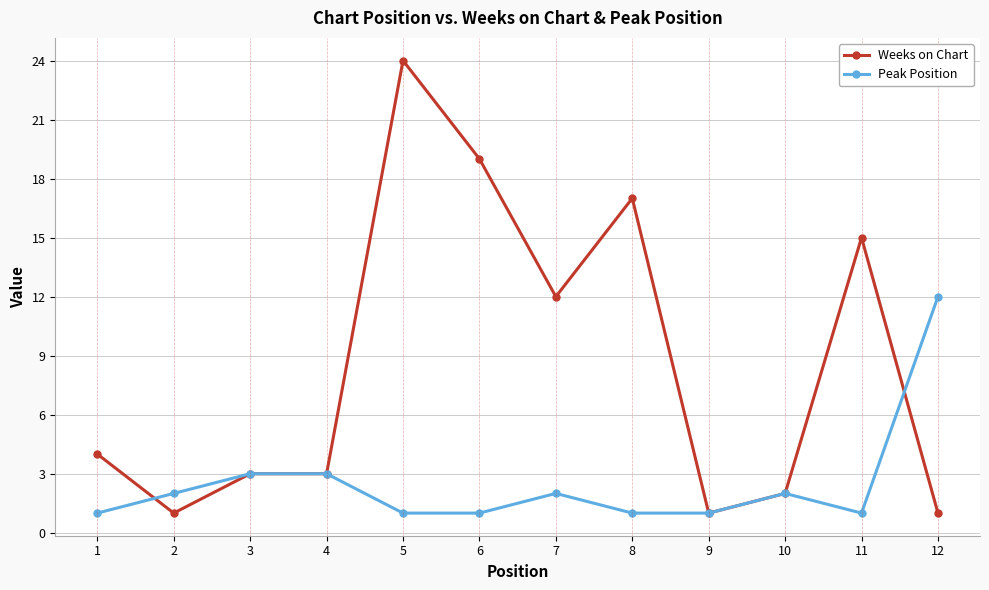

Which series has the largest total across all categories?

Weeks on Chart